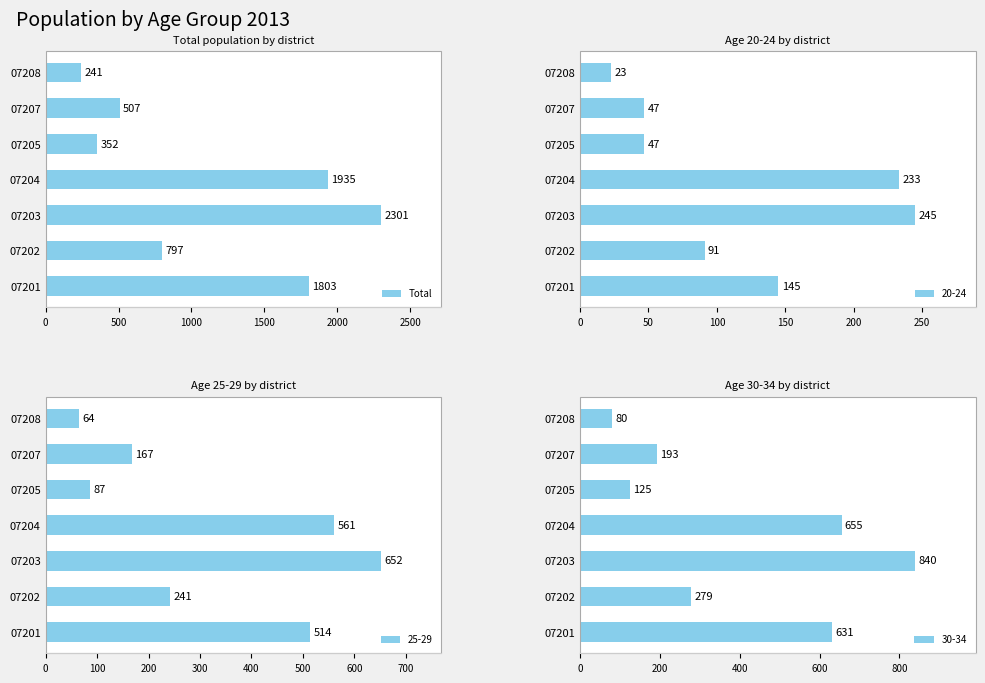

Rank the categories by Total value from highest to lowest.

07203, 07204, 07201, 07202, 07207, 07205, 07208